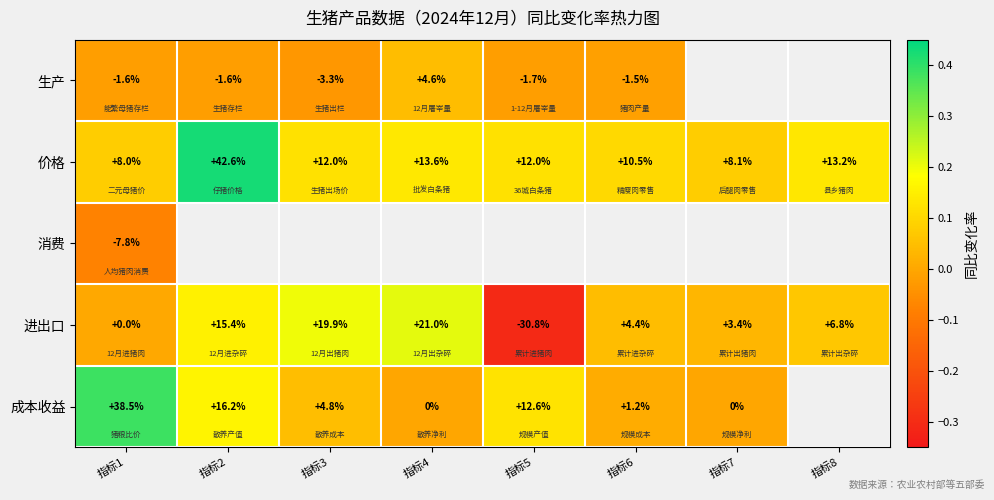

At 指标1, list the series in order from largest to smallest.

成本收益, 价格, 进出口, 生产, 消费